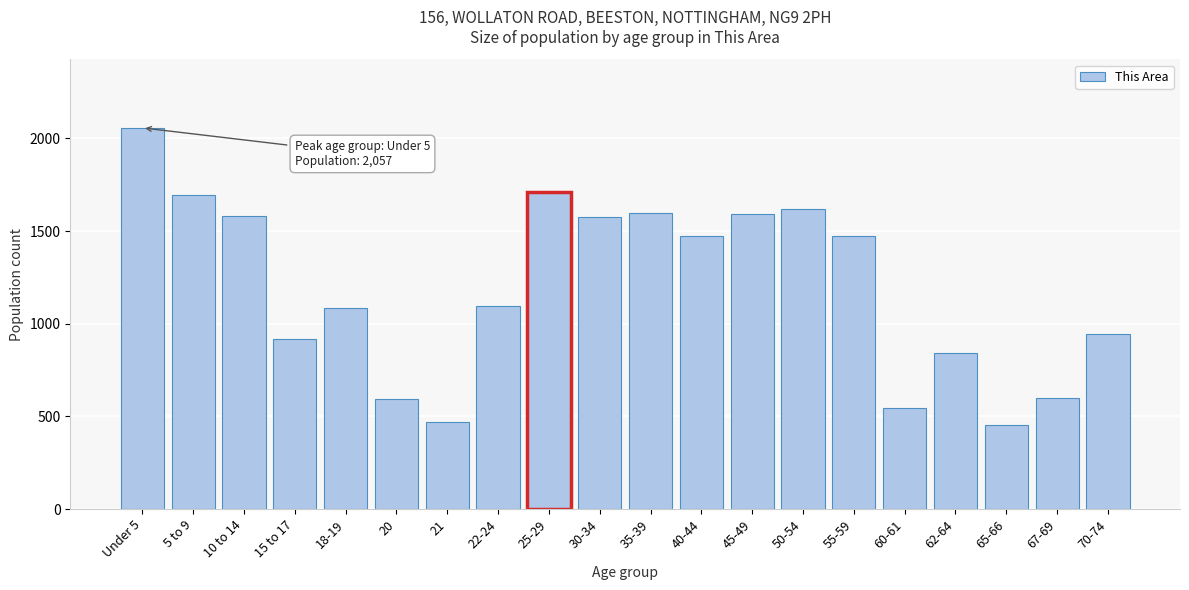

What is the value of the 9th bar from the left?

1710